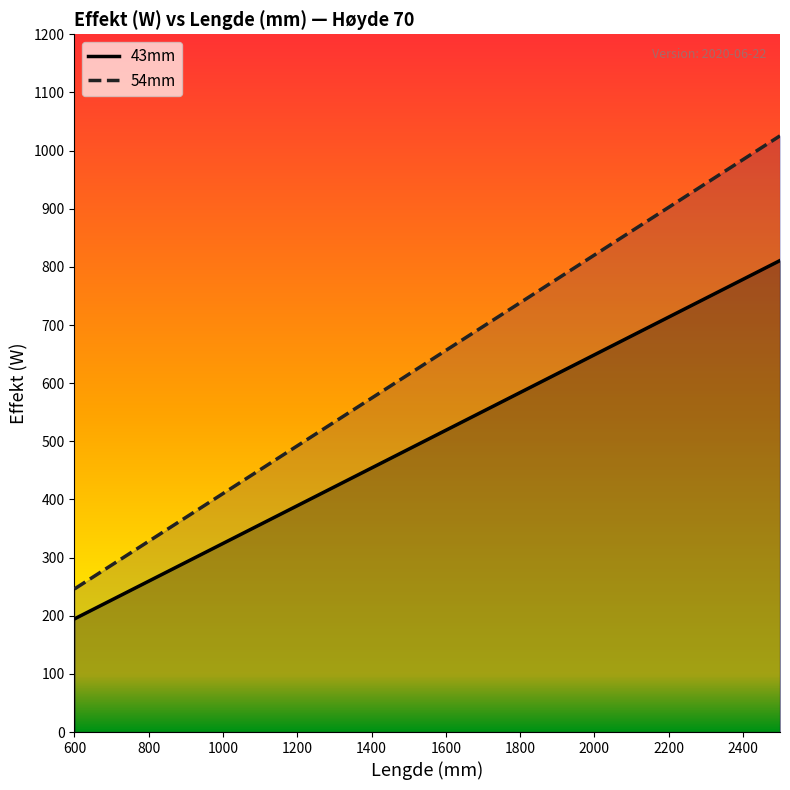

True or false: 54mm and 43mm intersect in this chart.

False